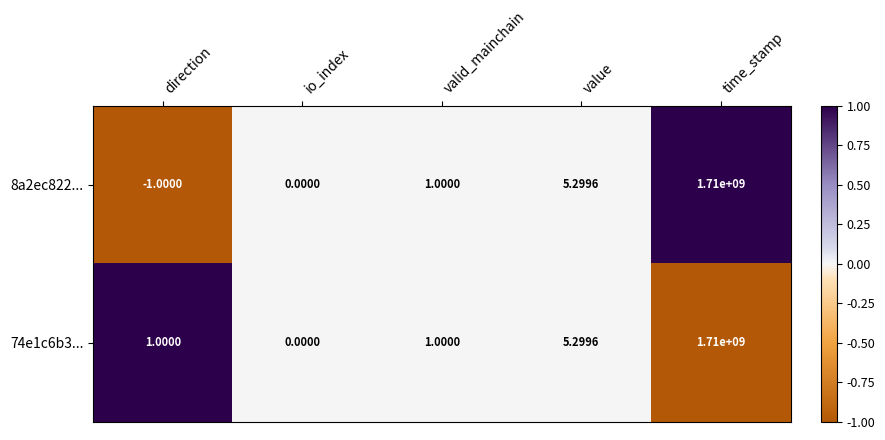

Is the value of 74e1c6b3... at value greater than the value of 8a2ec822... at time_stamp?

No